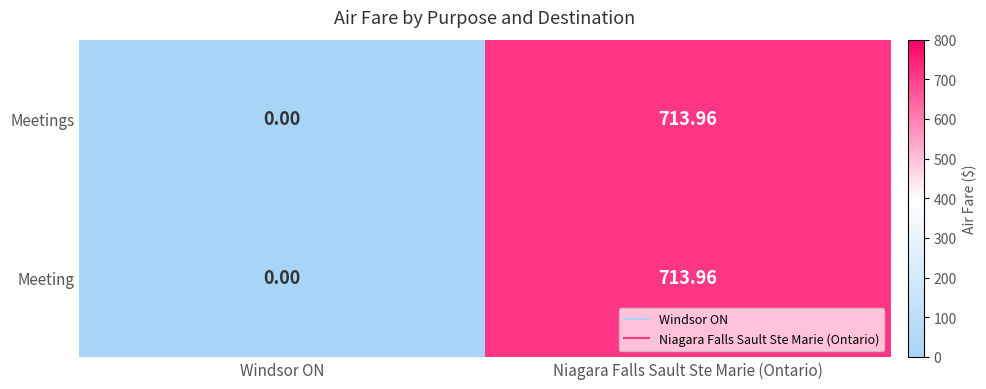

At which category is the sum across all series the highest?

Niagara Falls Sault Ste Marie (Ontario)